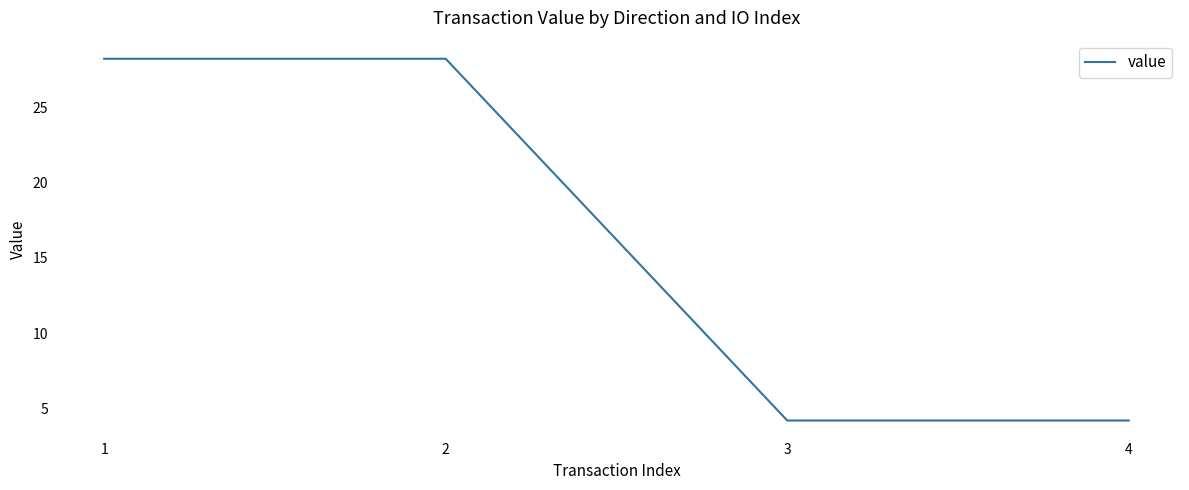

Which has a higher value, 4 or 2?

2